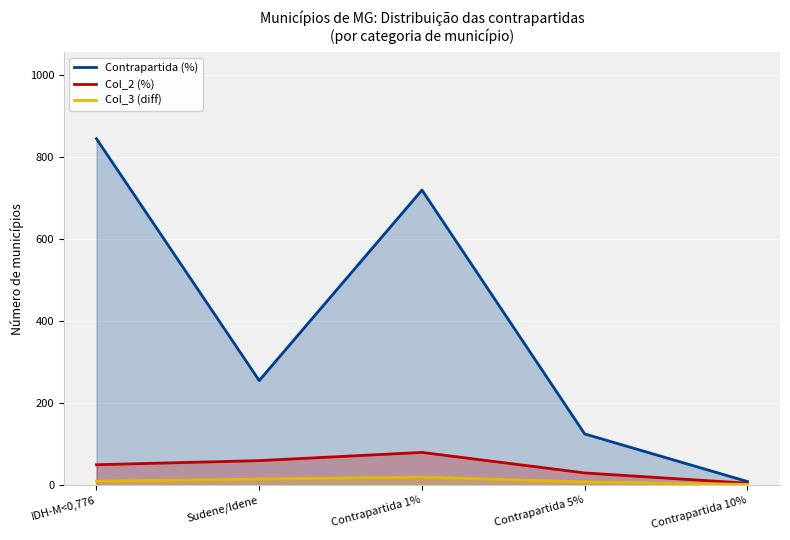

What is the value of the Col_3 (diff) point at the 3rd from the left?

20